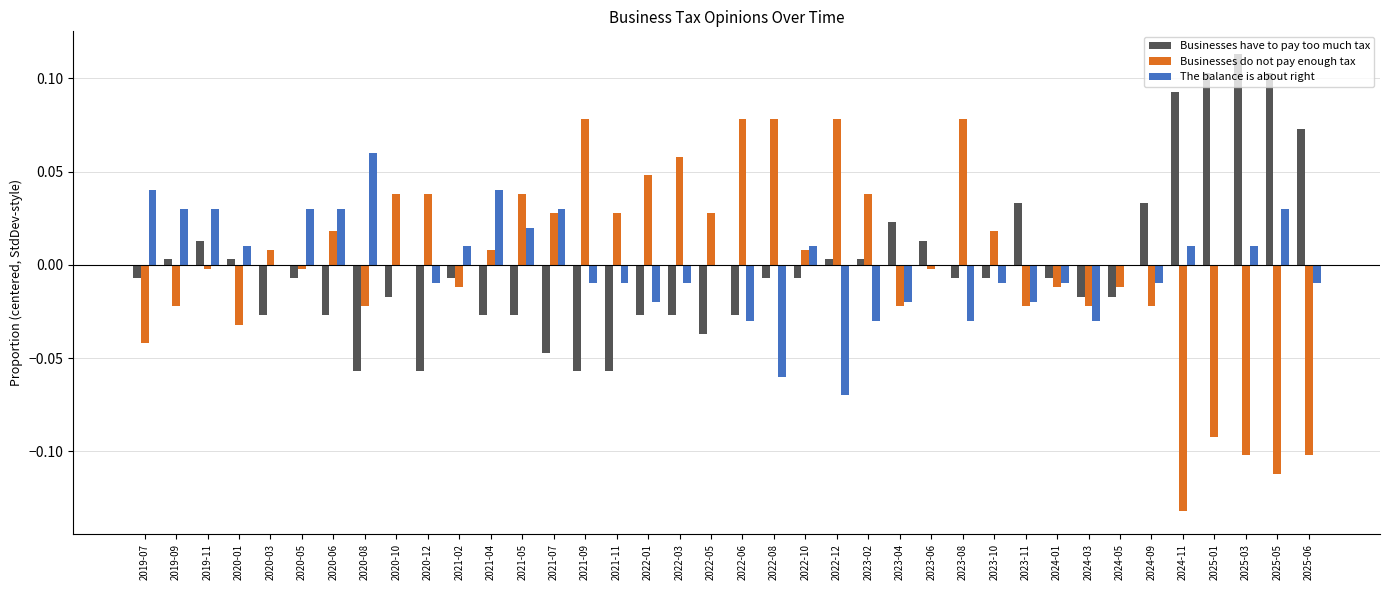

How many groups of bars are there?

38